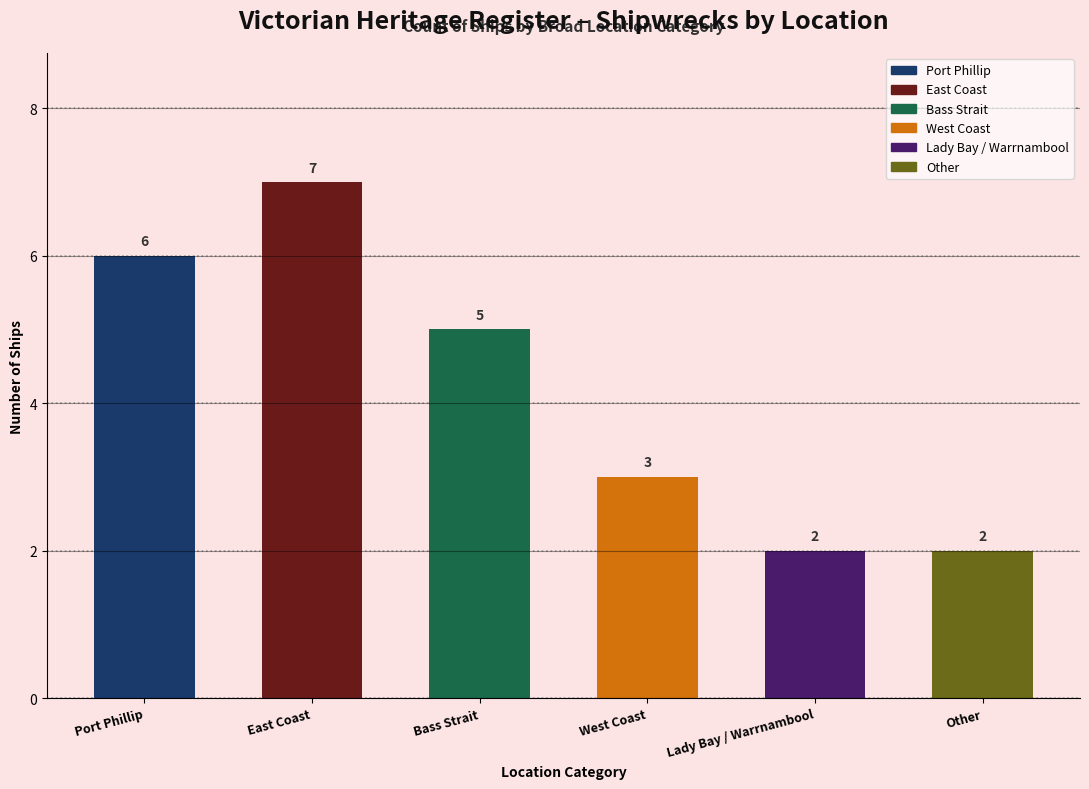

Reading left to right, transcribe all the data shown in this chart.

Port Phillip=6	East Coast=7	Bass Strait=5	West Coast=3	Lady Bay / Warrnambool=2	Other=2